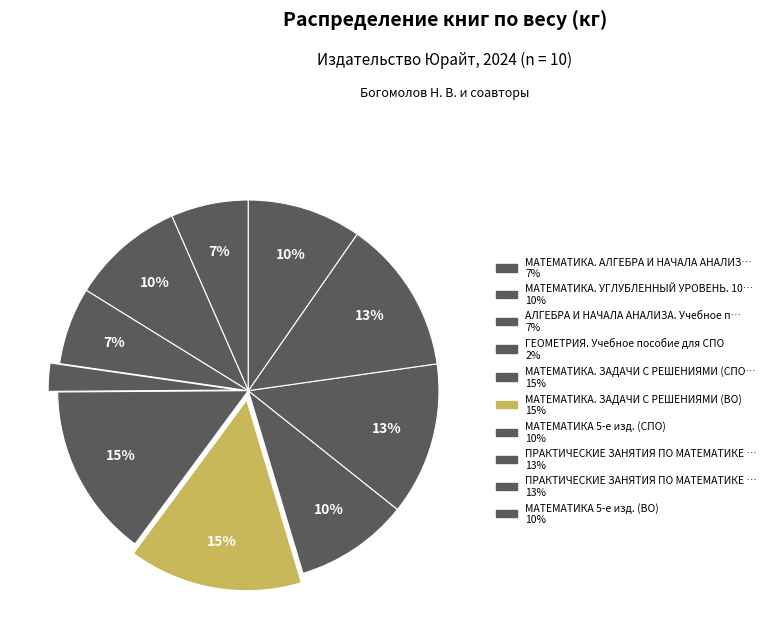

How many slices are in this pie chart?

10